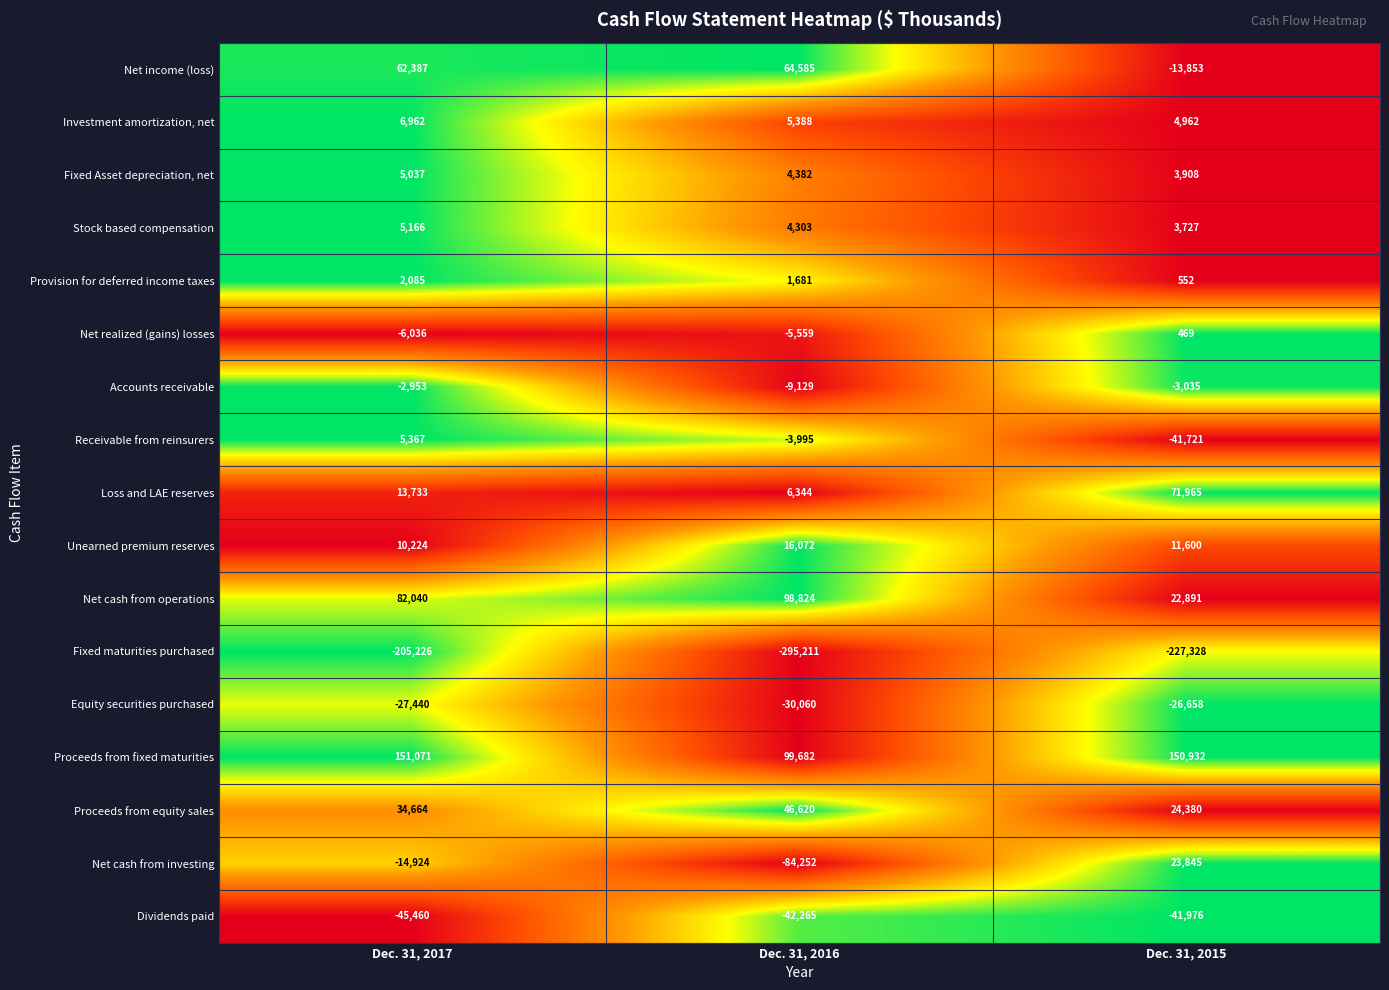

Which series has the largest total across all categories?

Proceeds from fixed maturities